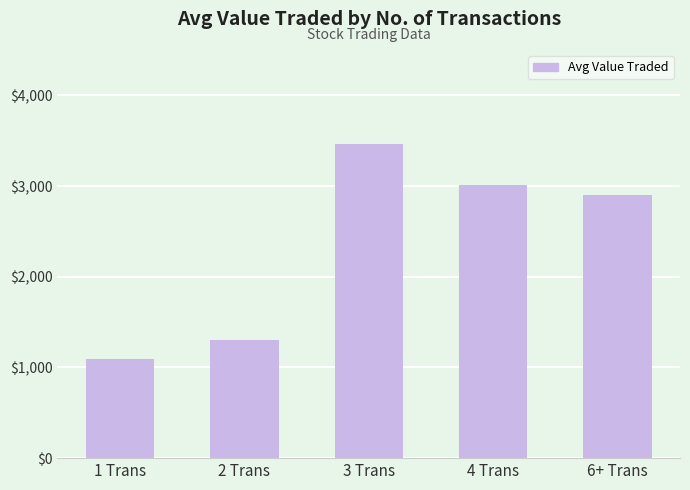

What is the value of the 5th bar from the left?

2896